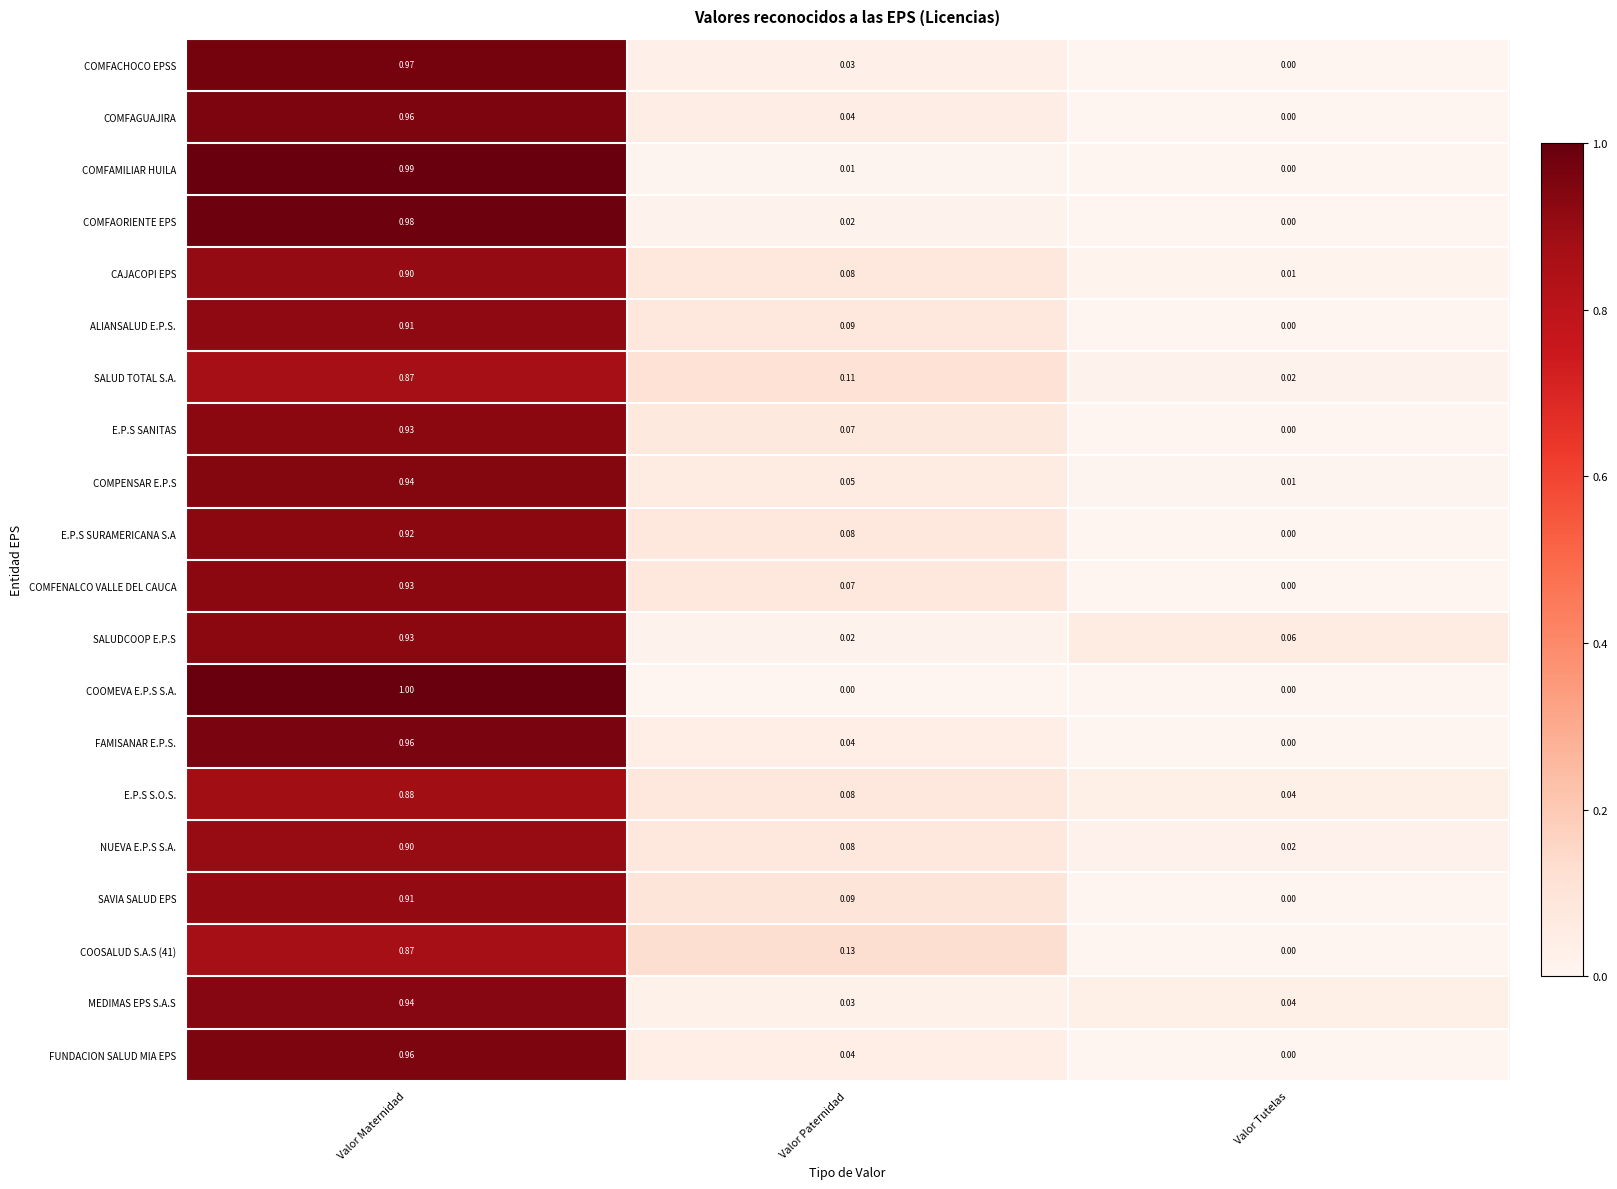

Which category has the highest value in the E.P.S SURAMERICANA S.A series?

Valor Maternidad